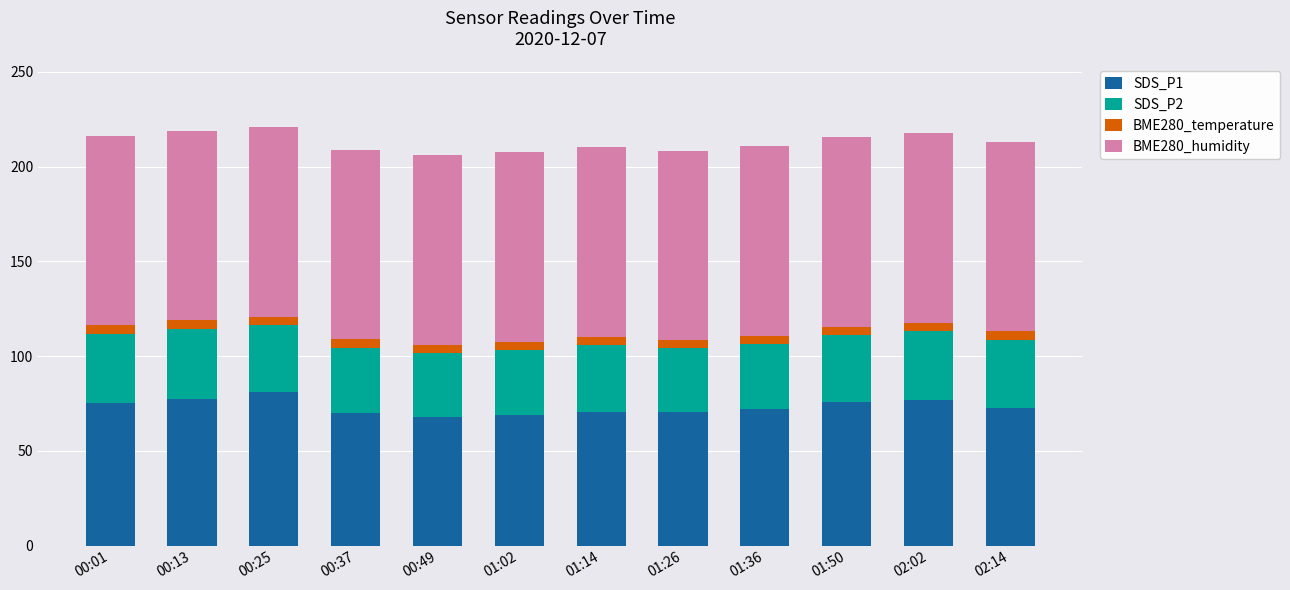

What is the average value of the SDS_P1 series?

73.2